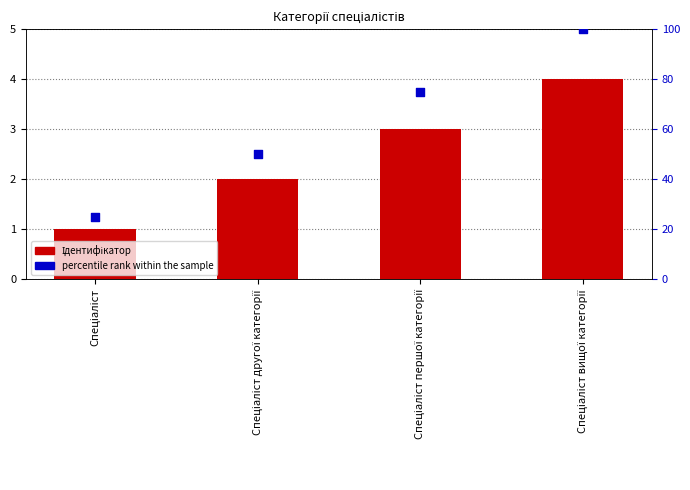

Which series contains the highest Y value?

percentile rank within the sample